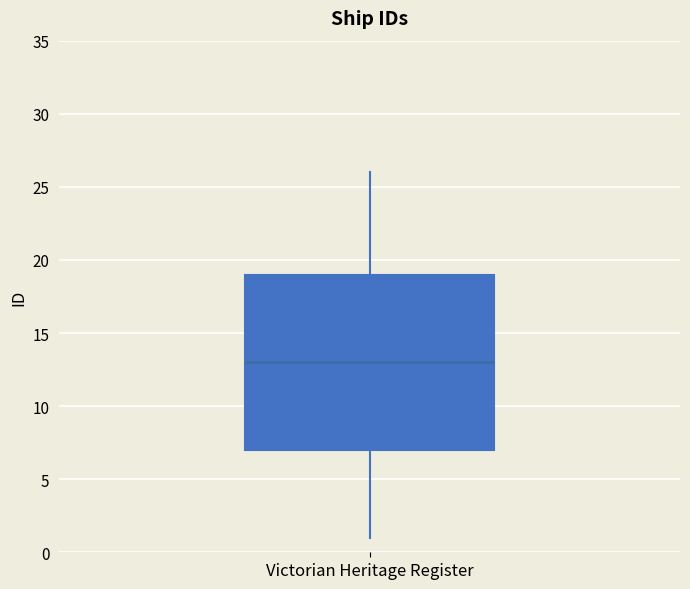

Transcribe this box plot: give where the median line is, the range the box spans, and where the two whiskers end, as read against the y-axis. The values are not printed on the chart, so give them approximately, as read against the axis.

median 13, box 7 to 19, whiskers 1 to 26